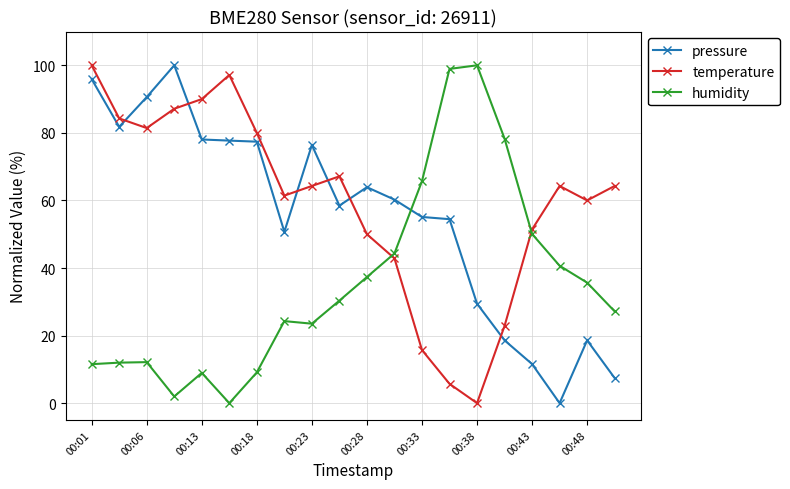

What is the value of the pressure point at the 20th from the left?

7.4